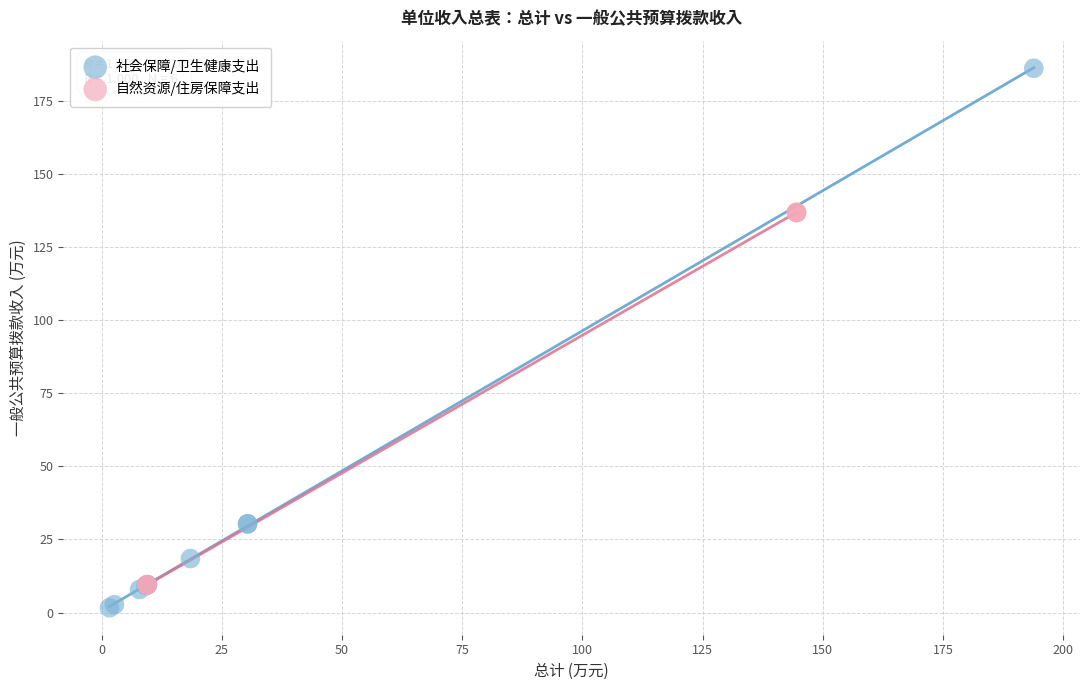

Which series reaches the maximum Y coordinate?

社会保障/卫生健康支出